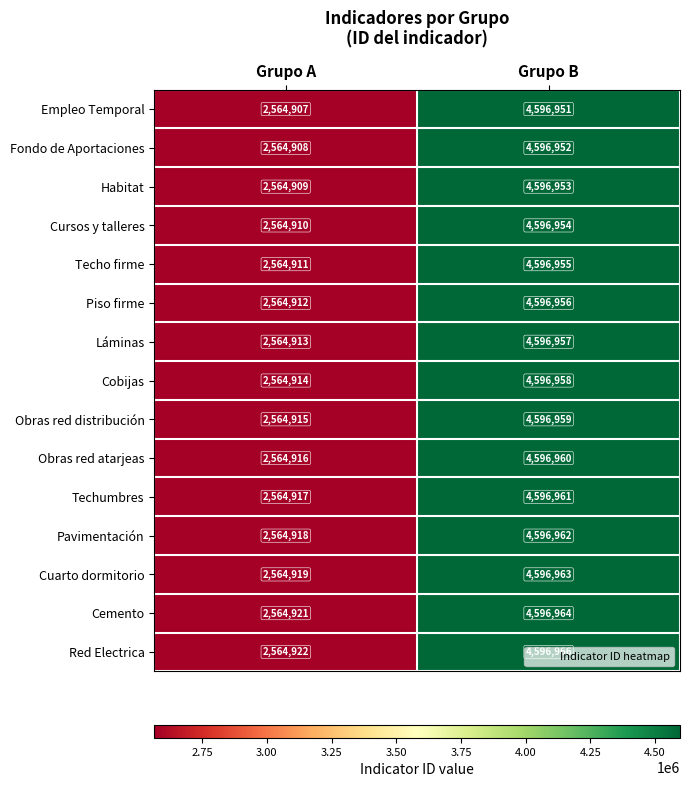

What is the average value of the Cobijas series?

3580936